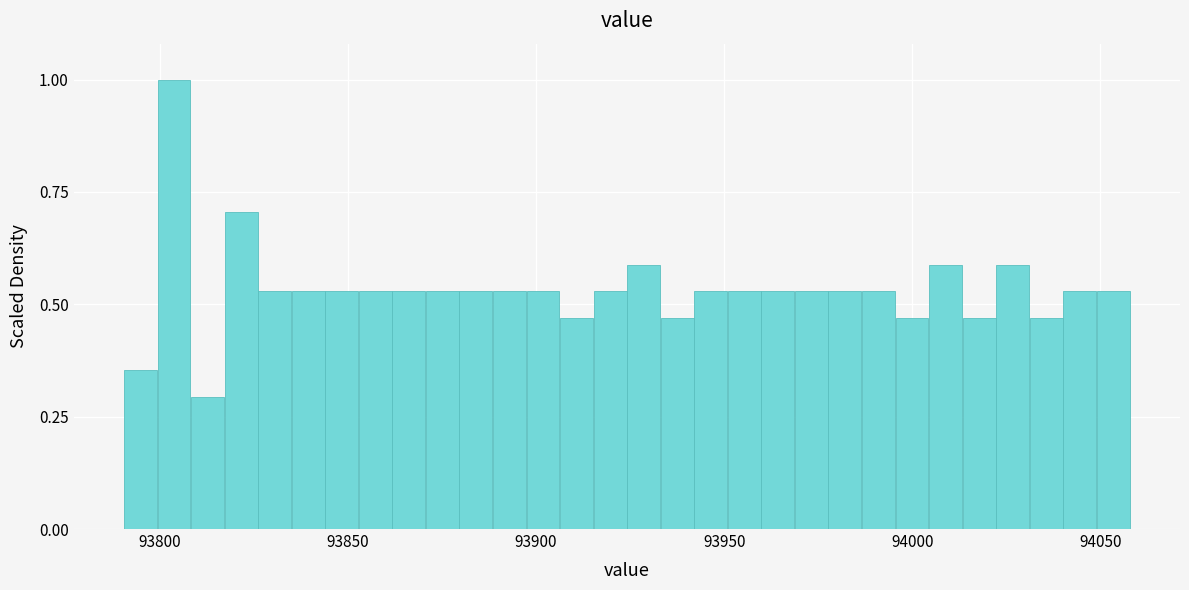

Read against the x-axis, roughly where is the centre of the tallest bar?

93805